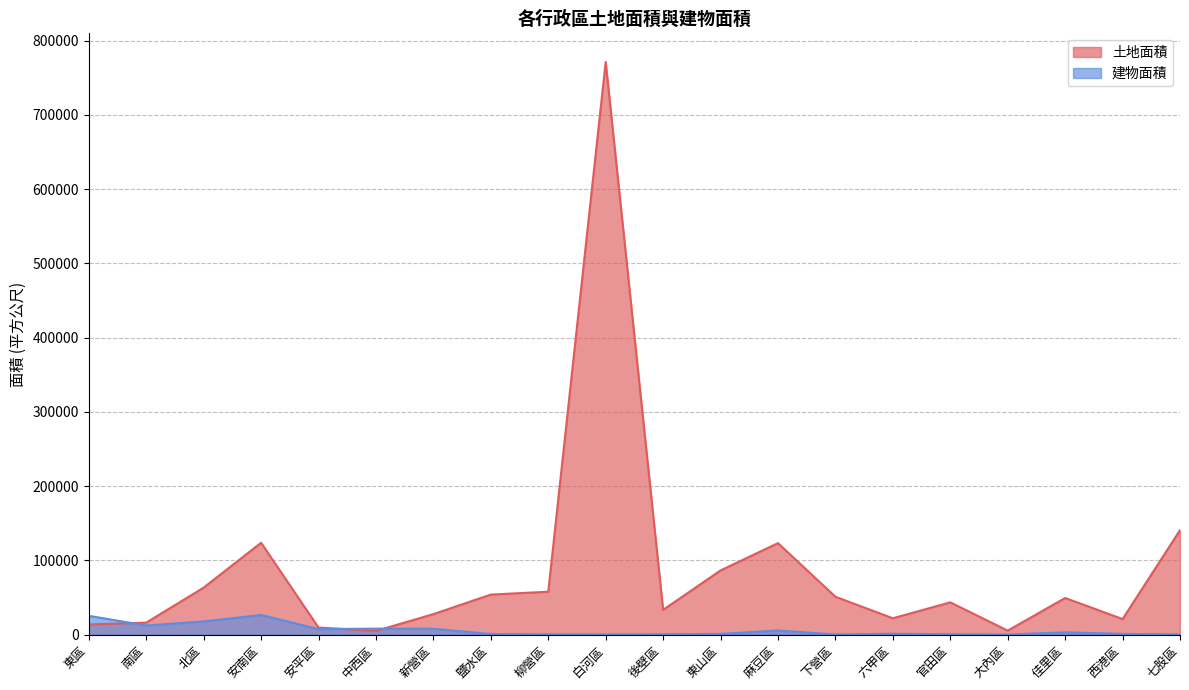

What is the sum of all 土地面積 values?

1716642.6